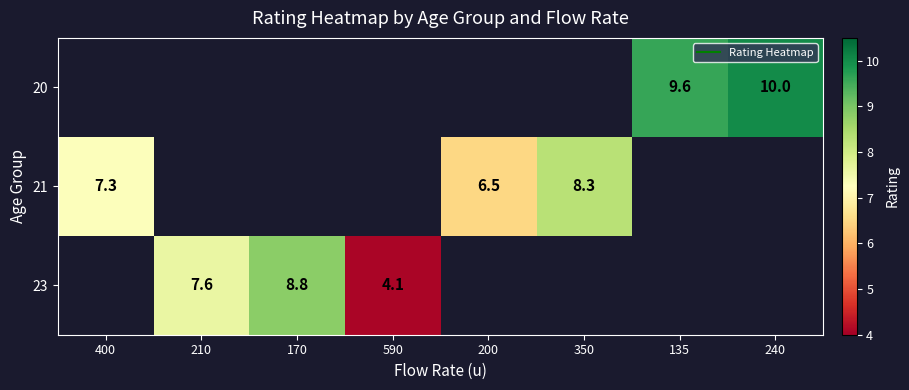

List the series in order of their overall mean, lowest first.

20, 23, 21